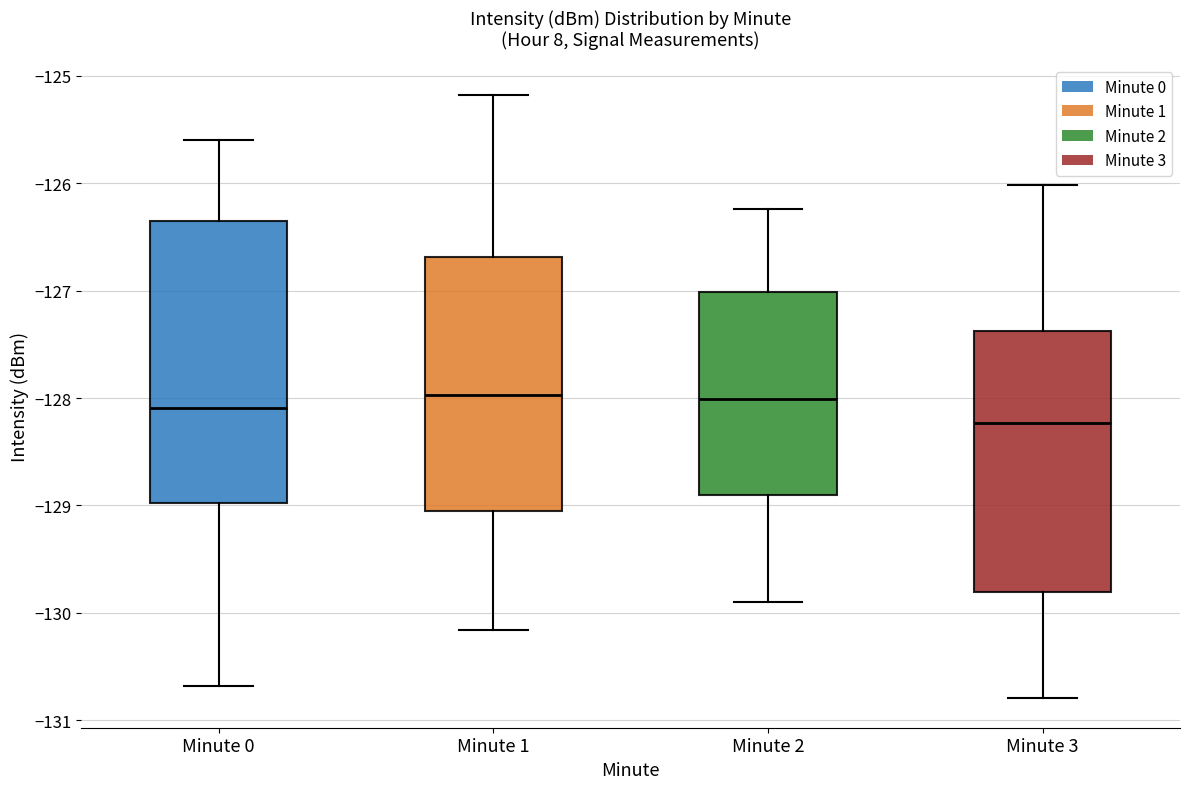

Reading left to right, read every box against the y-axis: the position of its median line, the range the box covers, and the ends of its whiskers. The values are not printed on the chart, so give them approximately, as read against the axis.

Minute 0: median -128.1, box -129.0 to -126.3, whiskers -130.7 to -125.6
Minute 1: median -128.0, box -129.1 to -126.7, whiskers -130.2 to -125.2
Minute 2: median -128.0, box -128.9 to -127.0, whiskers -129.9 to -126.2
Minute 3: median -128.2, box -129.8 to -127.4, whiskers -130.8 to -126.0